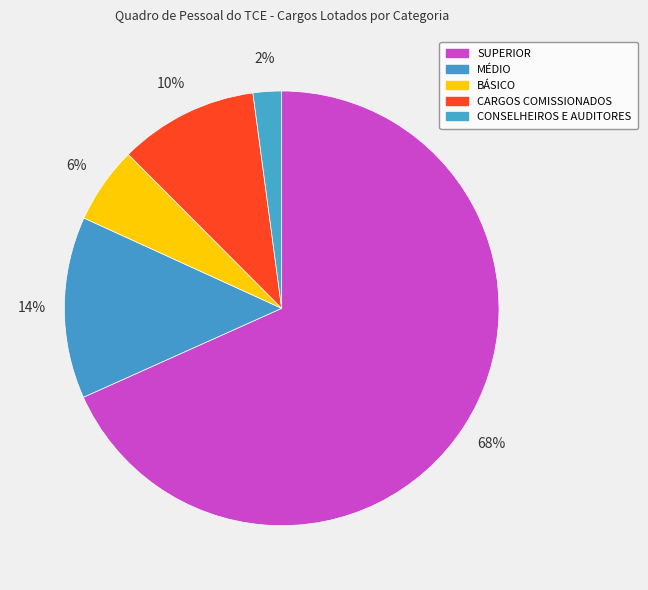

How many segments does this pie chart have?

5